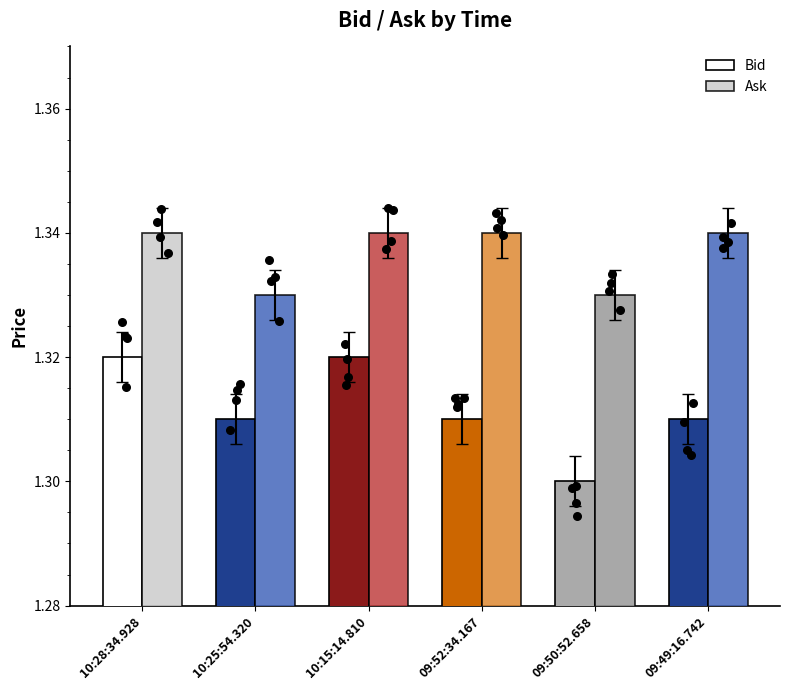

Is the value of Bid at 10:28:34.928 greater than the value of Ask at 09:49:16.742?

No